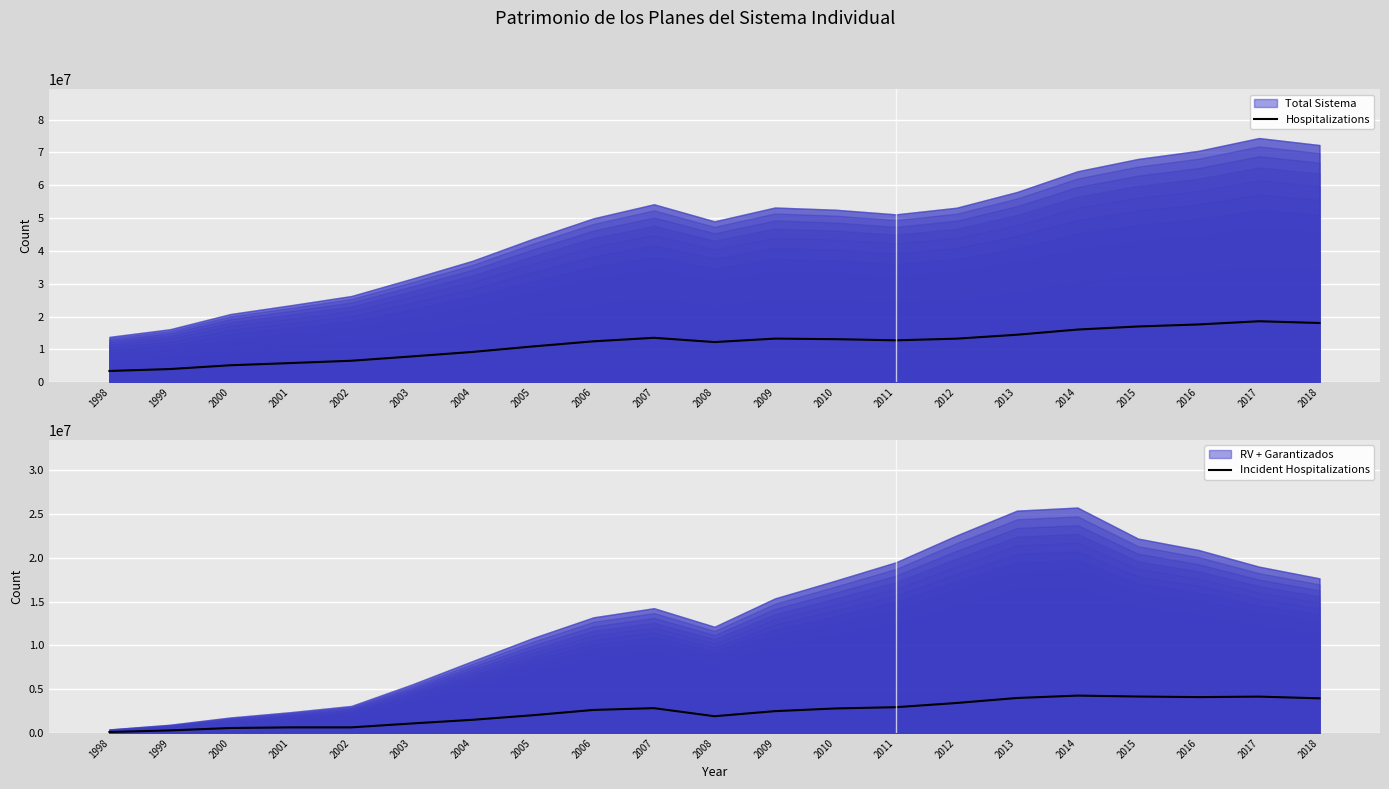

Reading left to right, extract all data points from this chart.

Hospitalizations: 3459429.5	4039770.5	5198514.8	5870085.0	6570142.5	7888845.0	9250430.5	10927166.0	12483211.2	13552843.5	12254664.8	13306998.2	13137997.5	12785480.8	13289957.0	14488483.5	16063592.2	17002877.8	17621851.2	18594459.8	18061835.8
Incident Hospitalizations: 118482.2	301123.0	573203.3	647517.7	648227.0	1092441.6	1509074.1	2033131.4	2635697.6	2838312.5	1918599.0	2498202.4	2804868.3	2948013.0	3426803.4	3997376.2	4270843.8	4165444.5	4098245.0	4155438.9	3959679.1